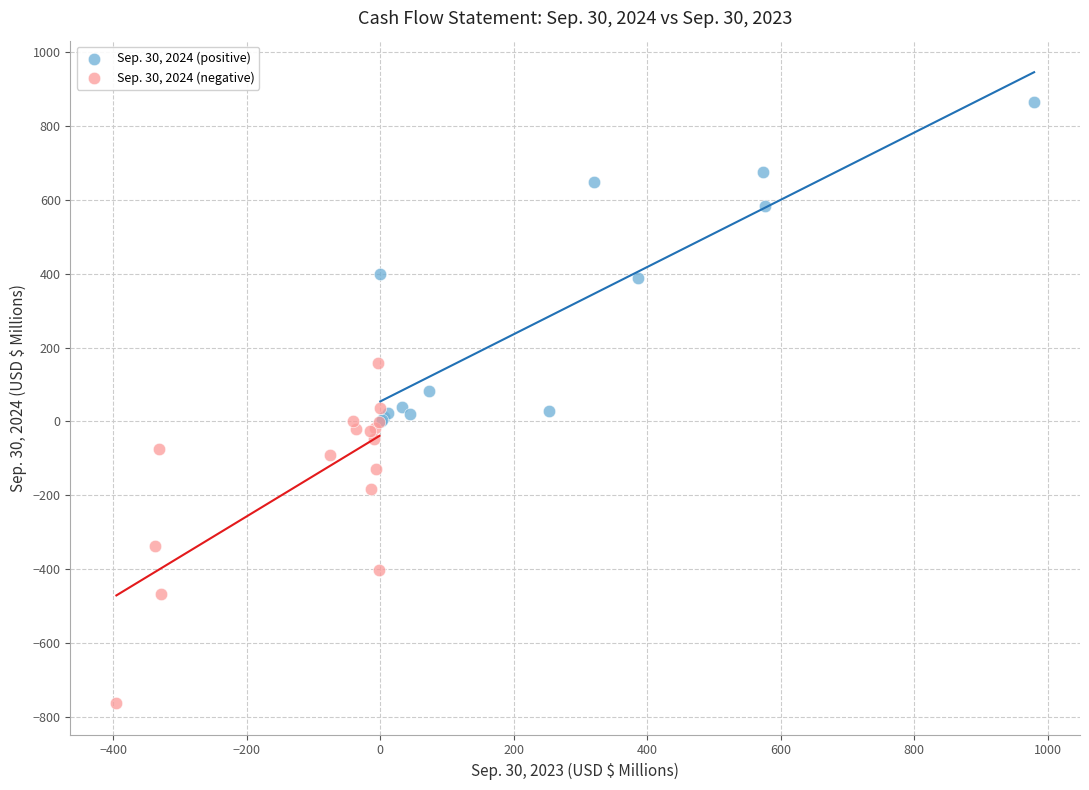

Which series reaches the maximum Y coordinate?

Sep. 30, 2024 (positive)